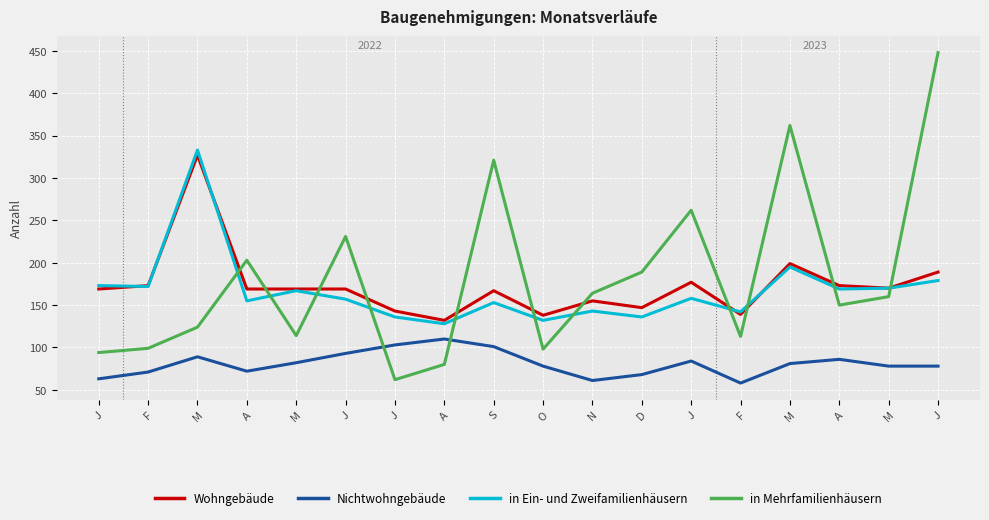

Which series has the largest total across all categories?

in Mehrfamilienhäusern